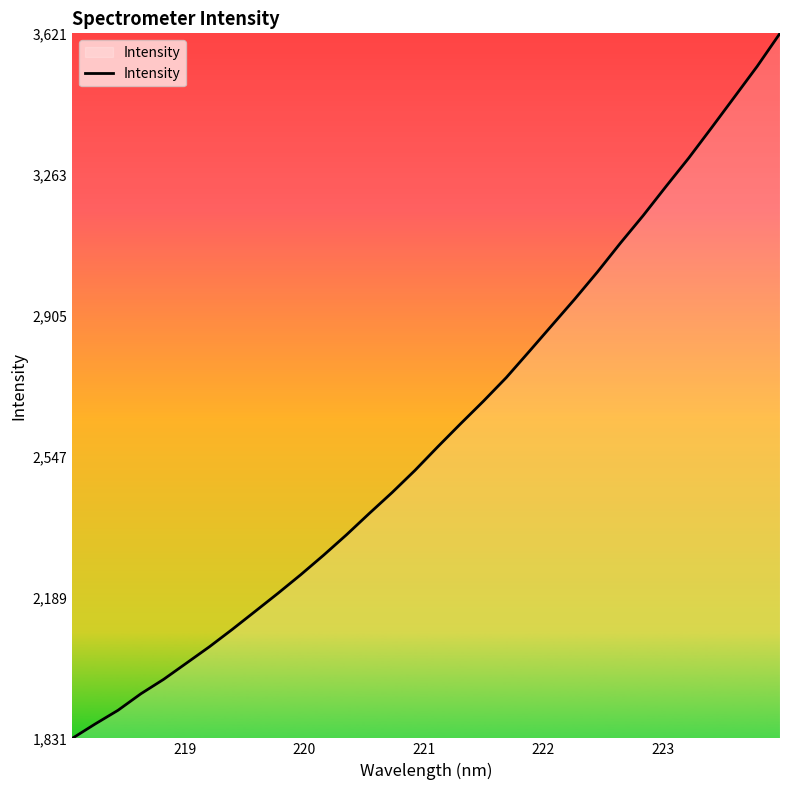

What is the maximum value shown in the chart?

3622.0